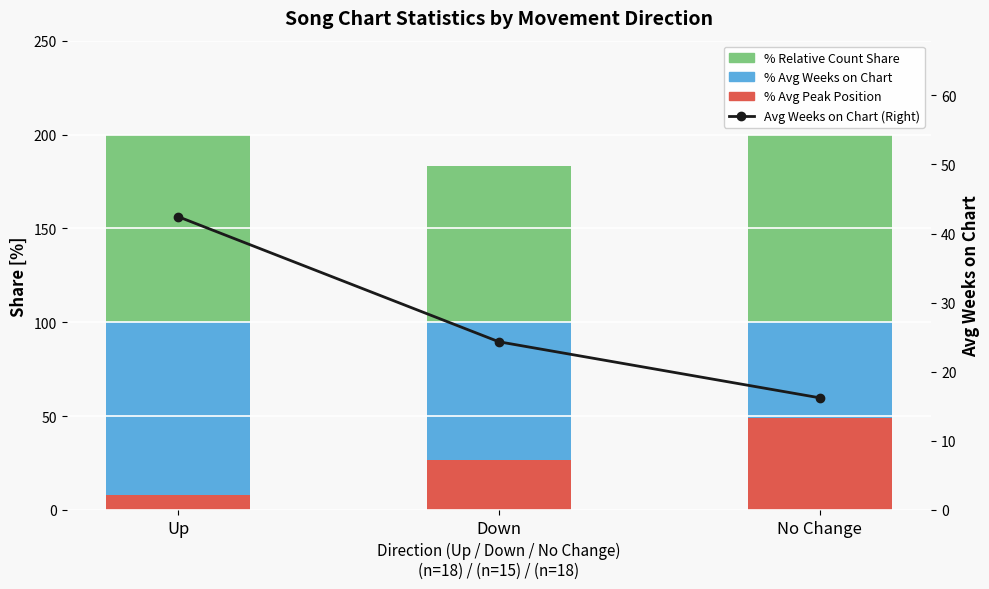

How many categories are shown in the chart?

3